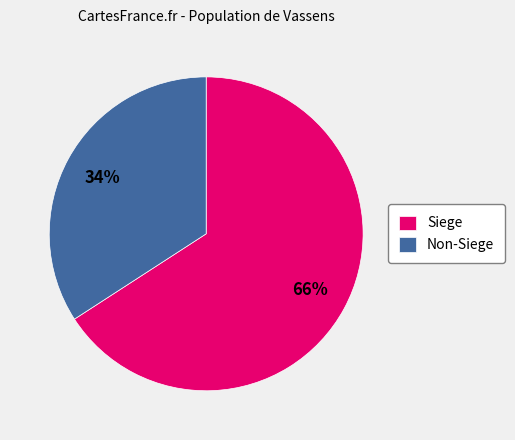

How many slices are in this pie chart?

2